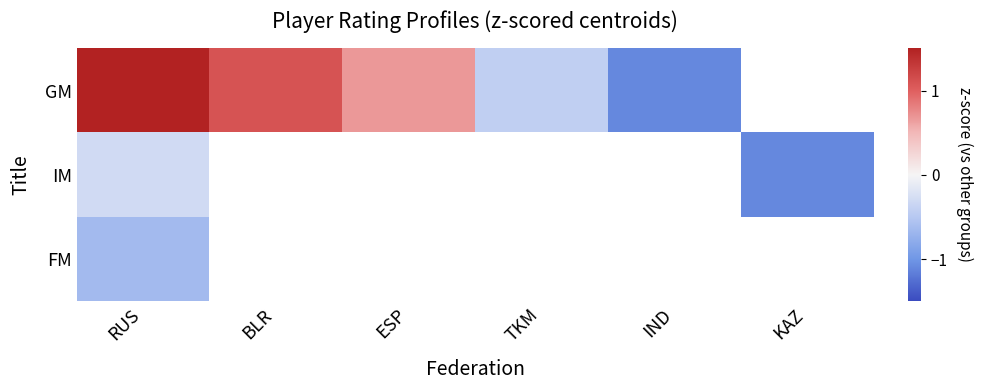

What is the minimum value shown in the chart?

-1.1